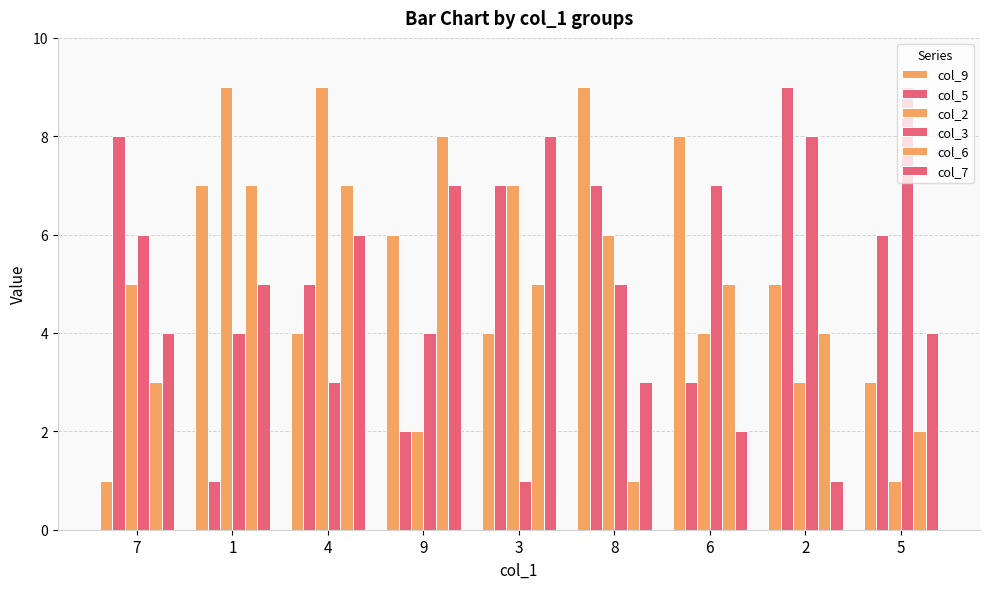

The col_9 series shows 6 at 9. True or false?

True